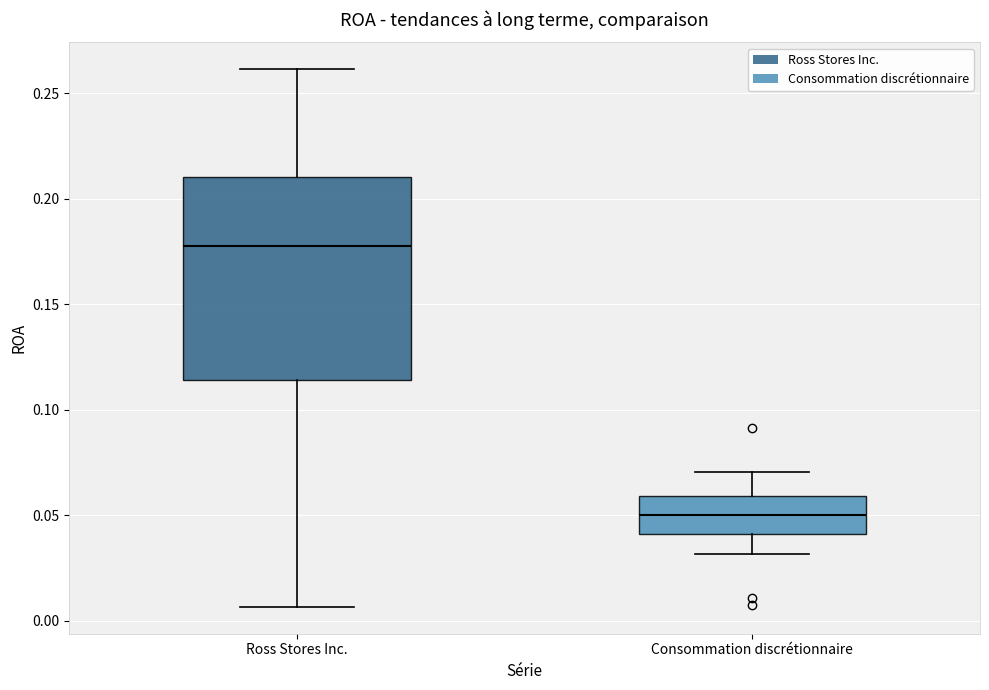

Reading left to right, transcribe this box plot: for each box, give where its median line is, the range the box spans, and where its two whiskers end, as read against the y-axis. The values are not printed on the chart, so give them approximately, as read against the axis.

Ross Stores Inc.: median 0.180, box 0.115 to 0.210, whiskers 0.005 to 0.260
Consommation discrétionnaire: median 0.050, box 0.040 to 0.060, whiskers 0.030 to 0.070